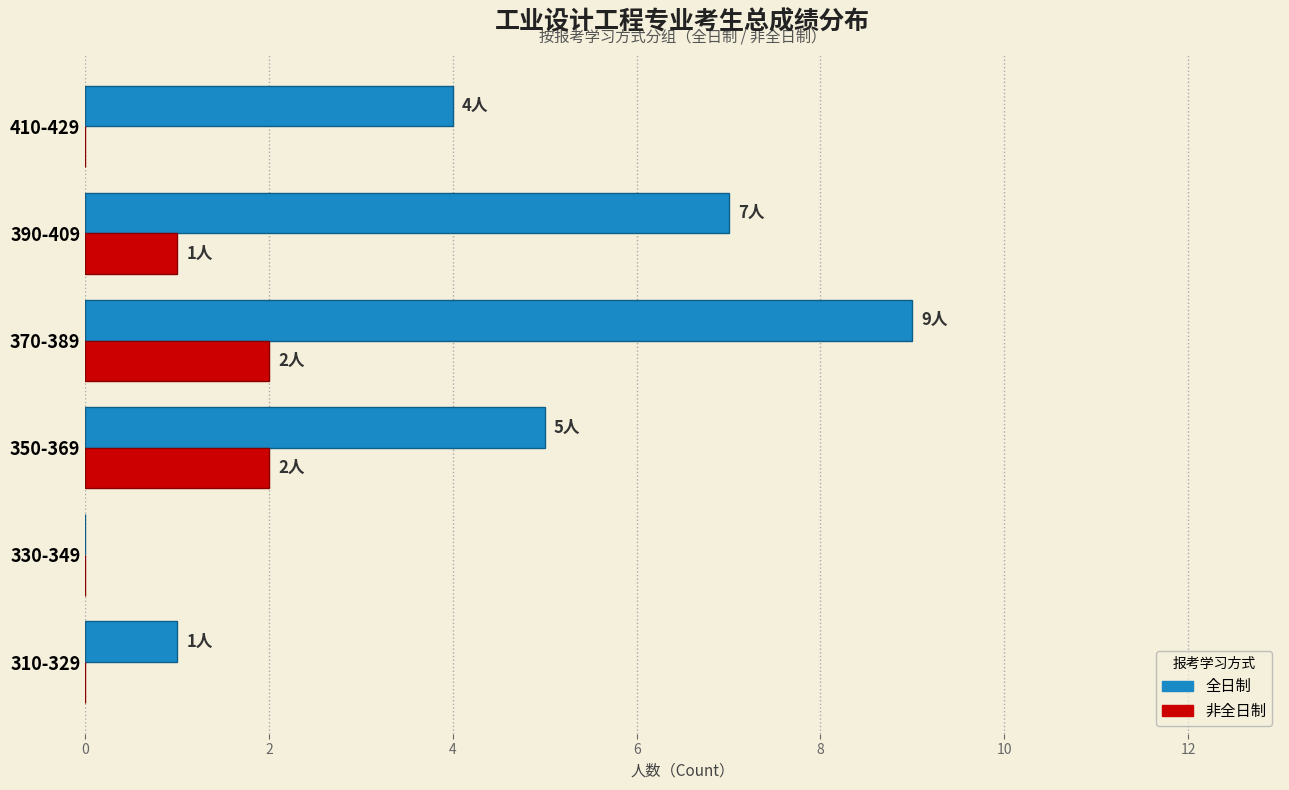

Is the value of 非全日制 at 310-329 greater than the value of 全日制 at 310-329?

No